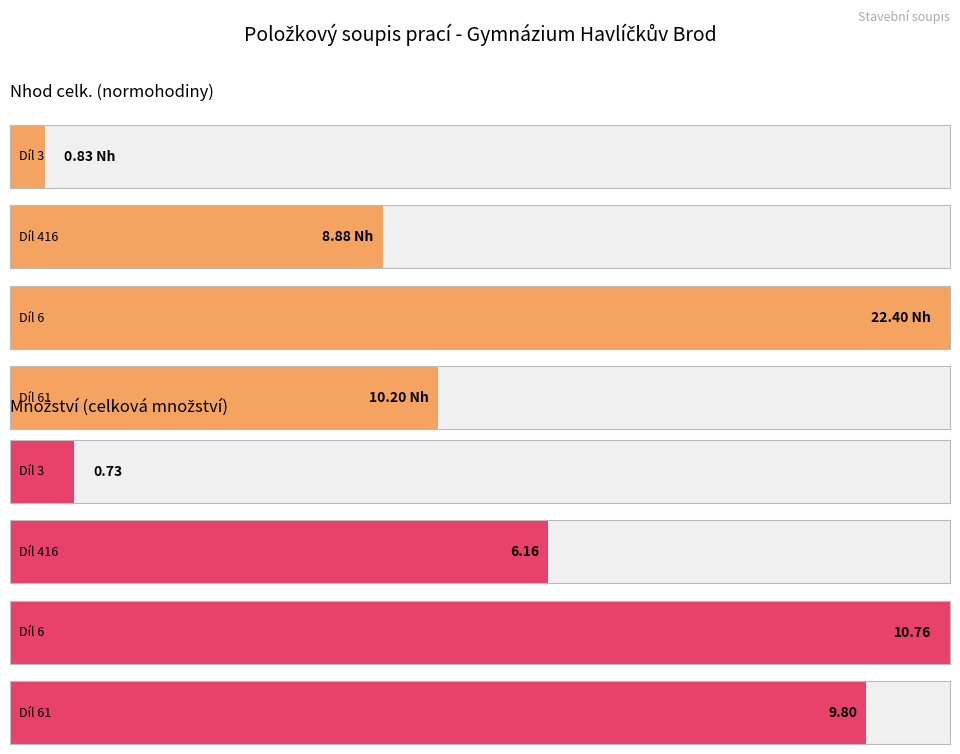

What is the sum of all Nhod celk. values?

42.3